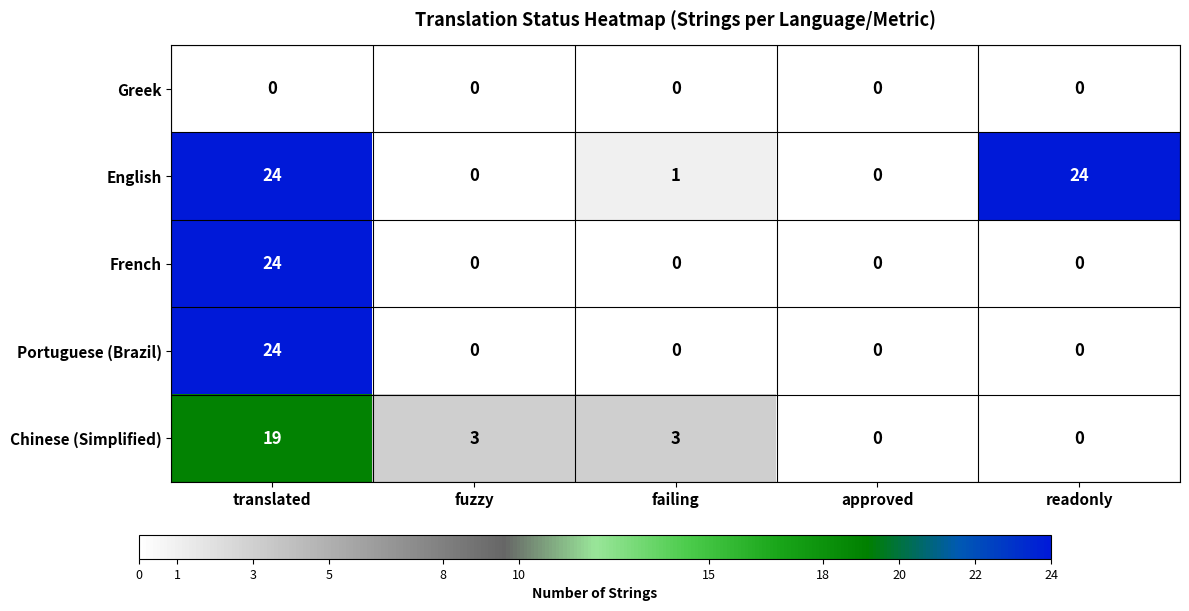

True or false: English has a value of 2 at failing.

False